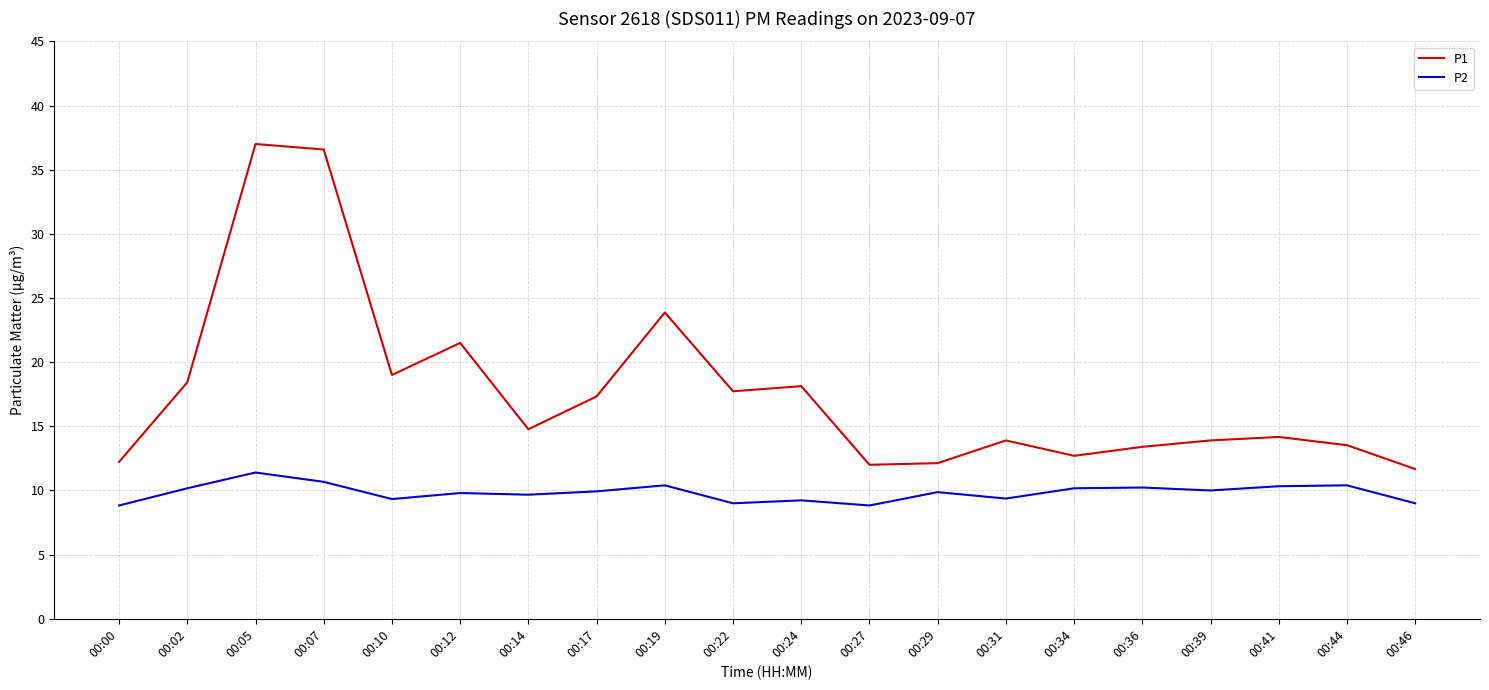

Between 00:12 and 00:41, which series saw the biggest shift?

P1